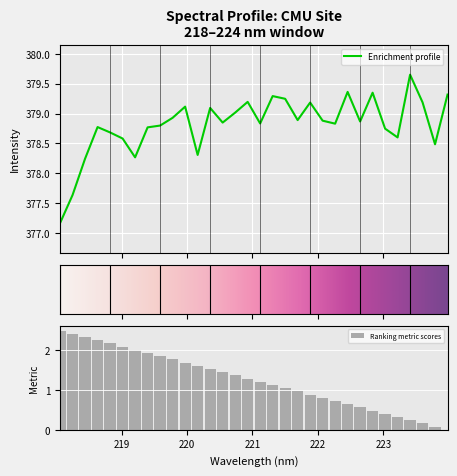

What is the change in value from 218.2508 to 223.9802?

+1.7